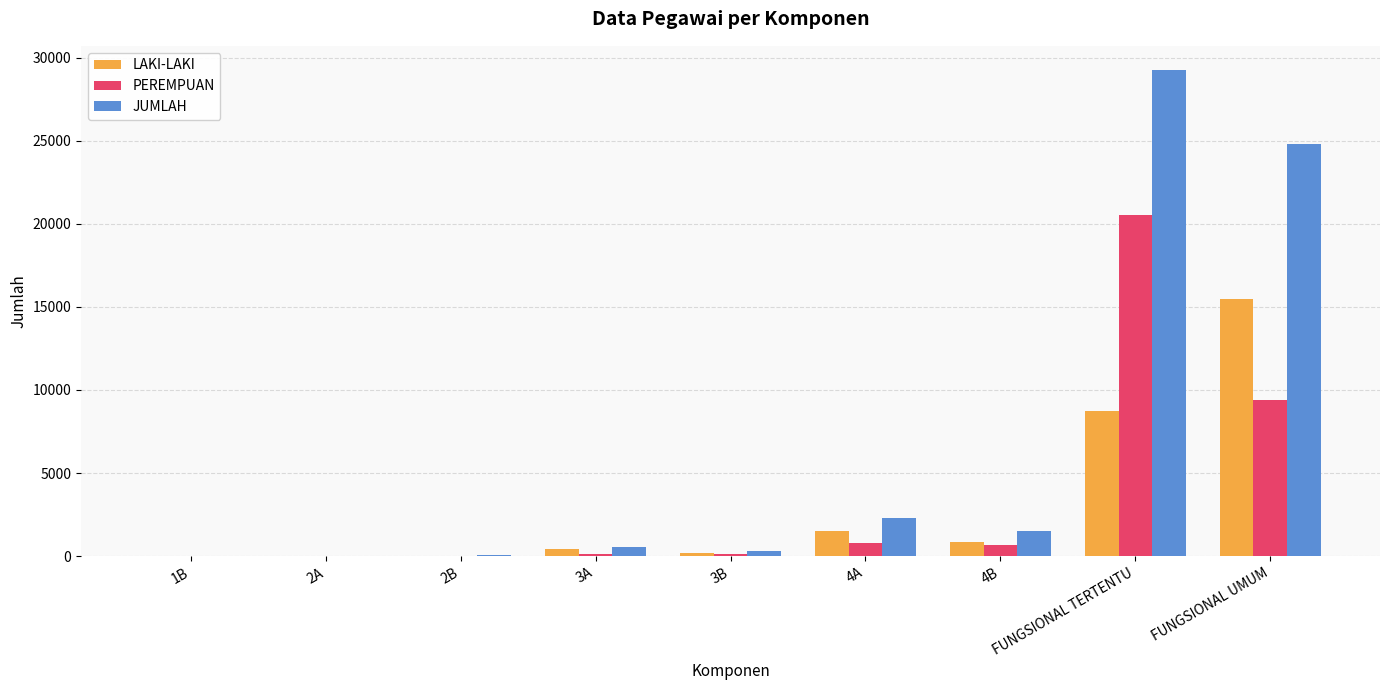

Is it true that JUMLAH equals 29241 at FUNGSIONAL TERTENTU?

True